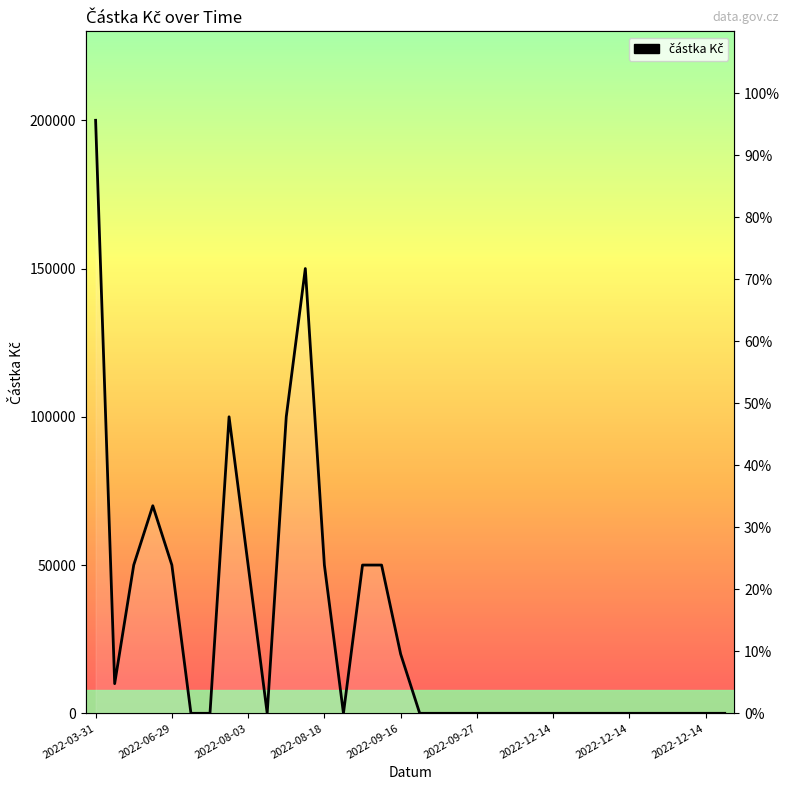

What is the average value?

27941